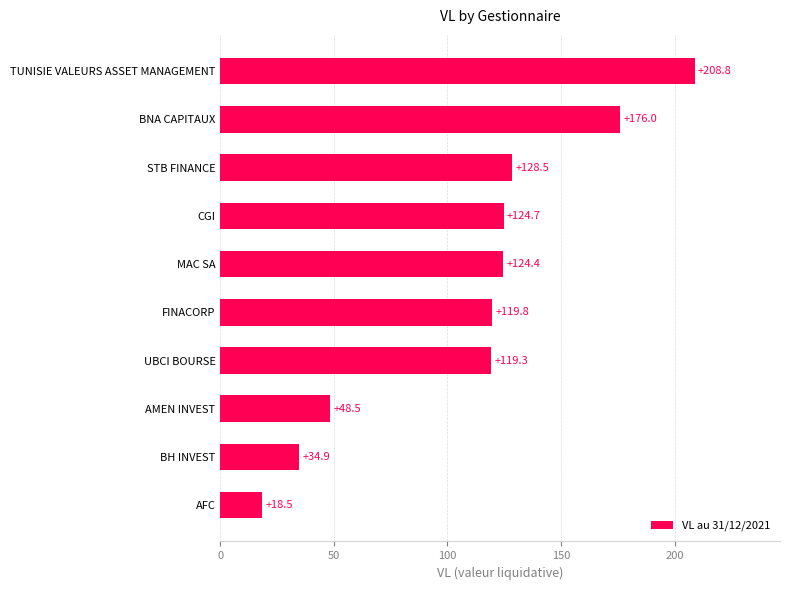

Does the chart contain stacked bars?

No